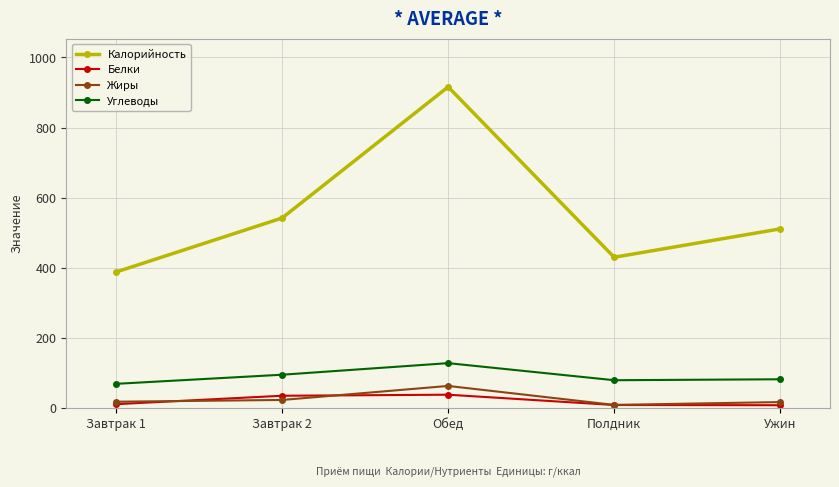

How many interior local peaks does the Жиры series have?

1